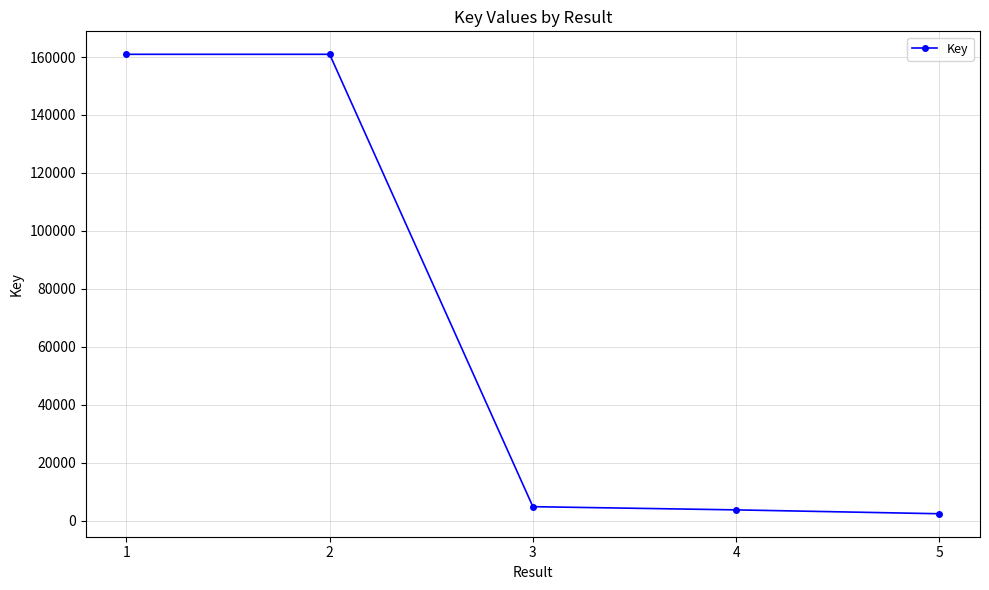

The chart shows a value of 68375 at 1. True or false?

False